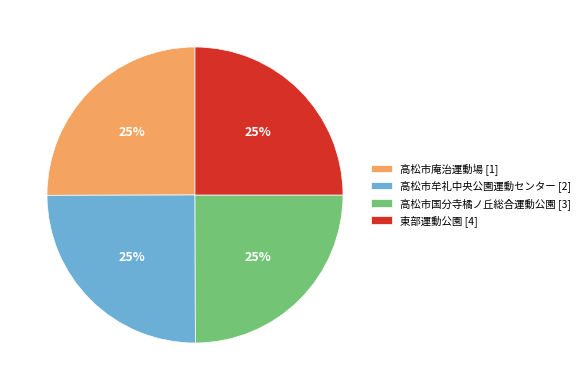

Is it true that 高松市庵治運動場 [1] is 25% of the pie?

True